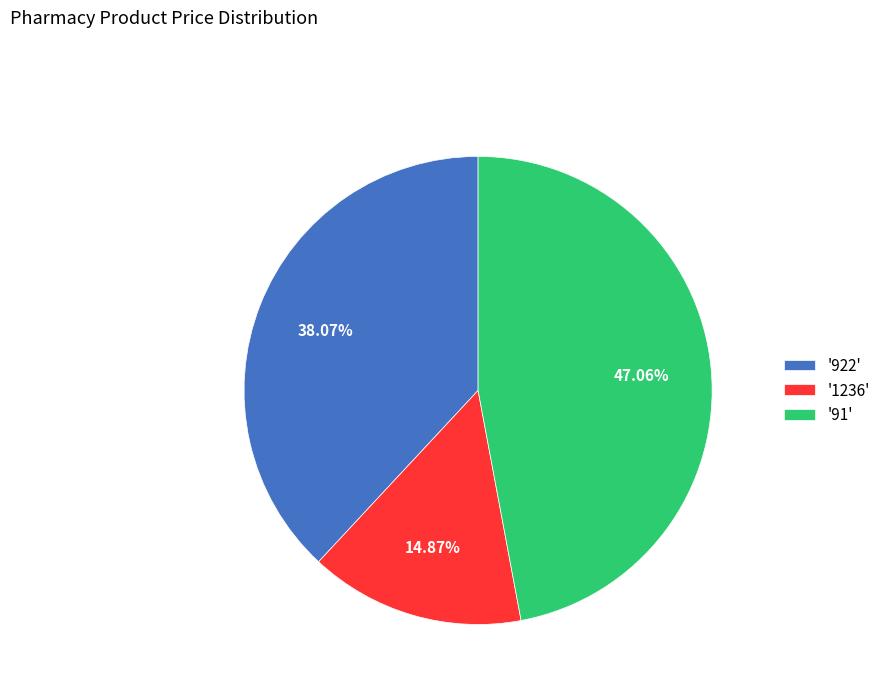

Approximately how many times larger is the value at '91' compared to '922'?

1.2